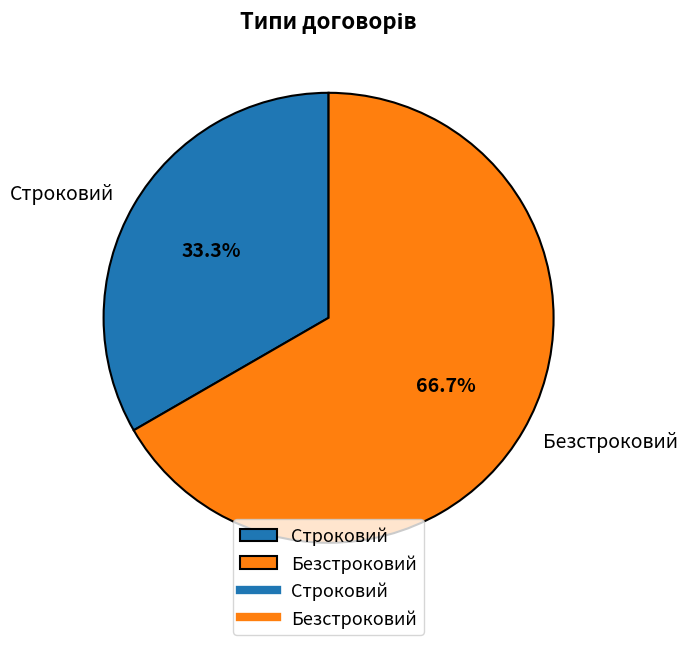

Is it true that Строковий is 23% of the pie?

False